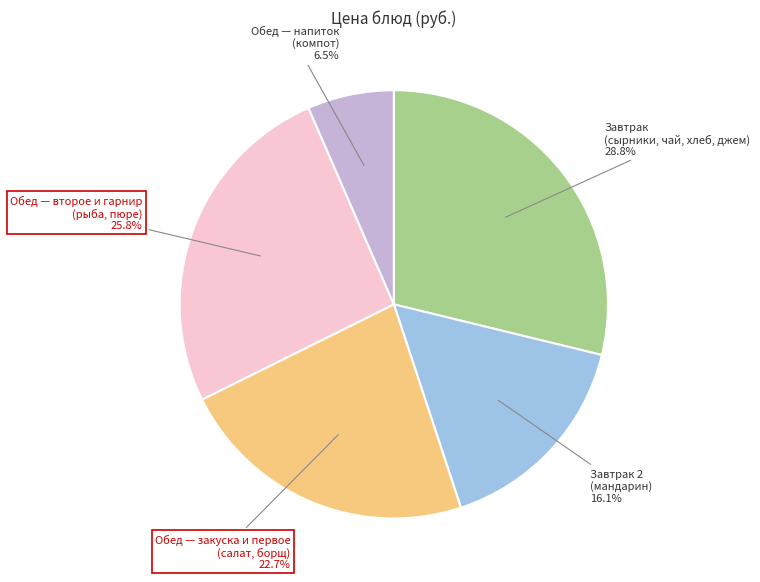

To the nearest percent, what is the difference between the largest and smallest slice percentages?

22%